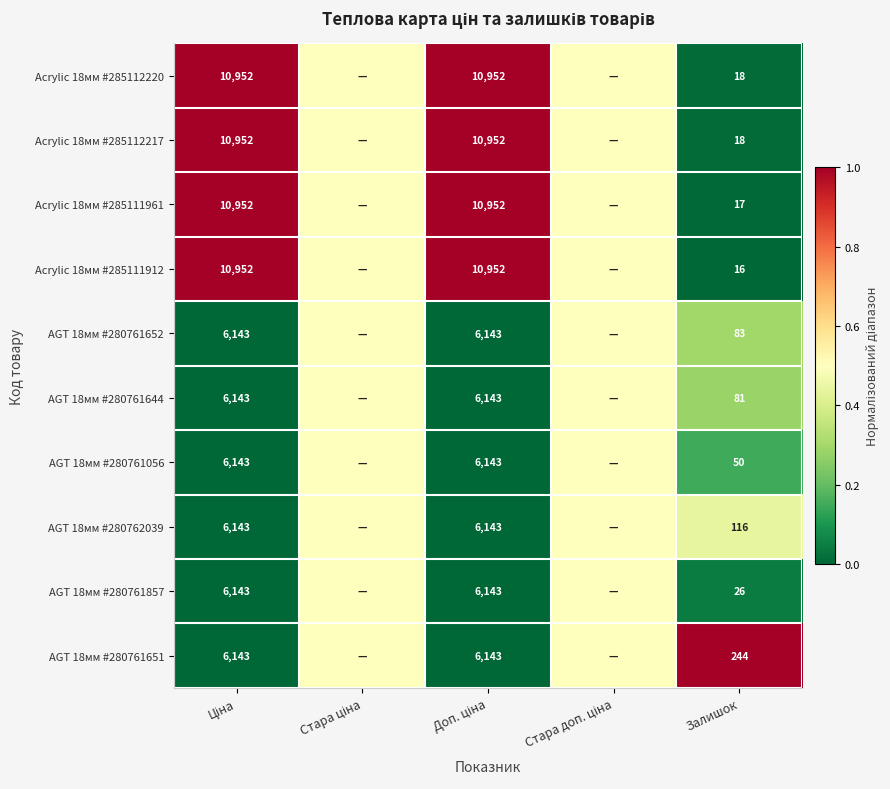

What is the difference between the highest and lowest values at Залишок?

228.0